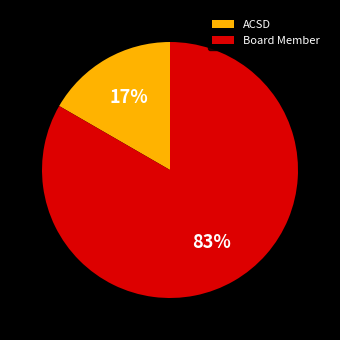

How many segments does this pie chart have?

2